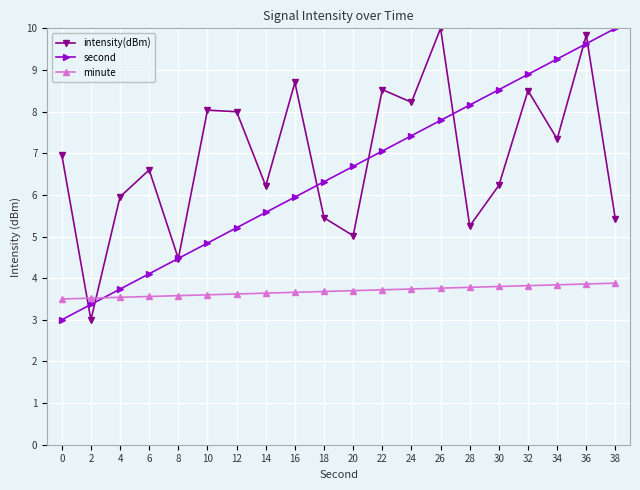

Rank the series at 18 from highest to lowest value.

second, intensity(dBm), minute